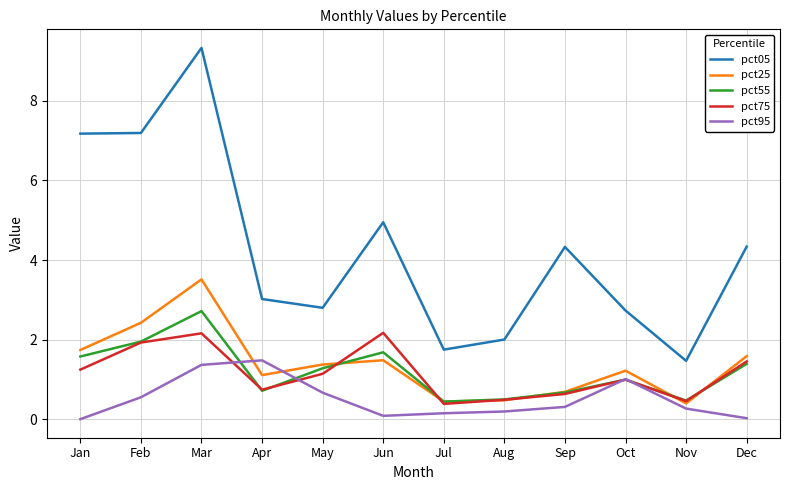

At which label does pct55 reach its peak?

Mar